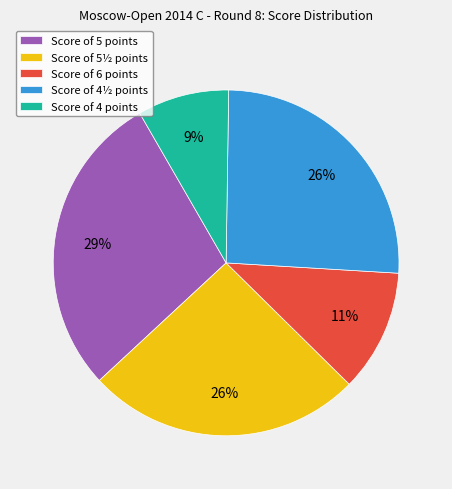

Combined, do Score of 4 points and Score of 5 points account for over 50%?

No